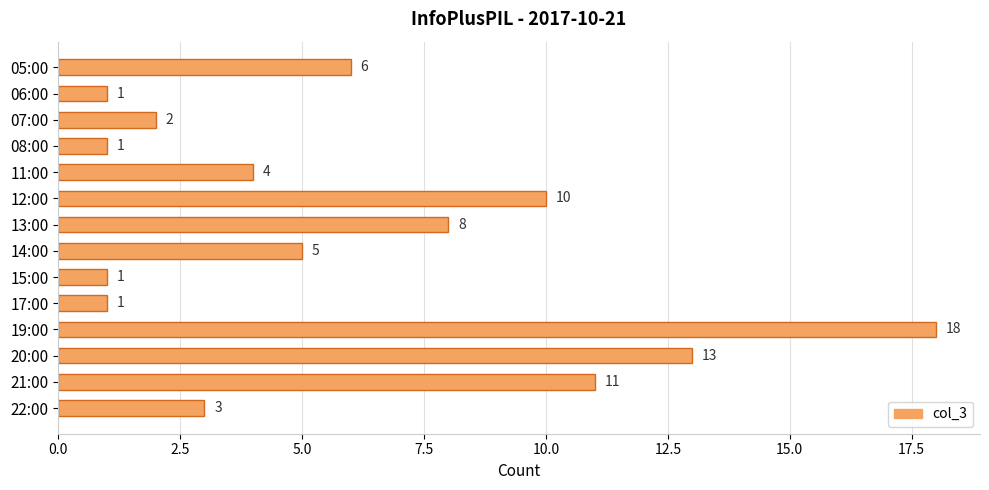

The value at 22:00 is 5. True or false?

False